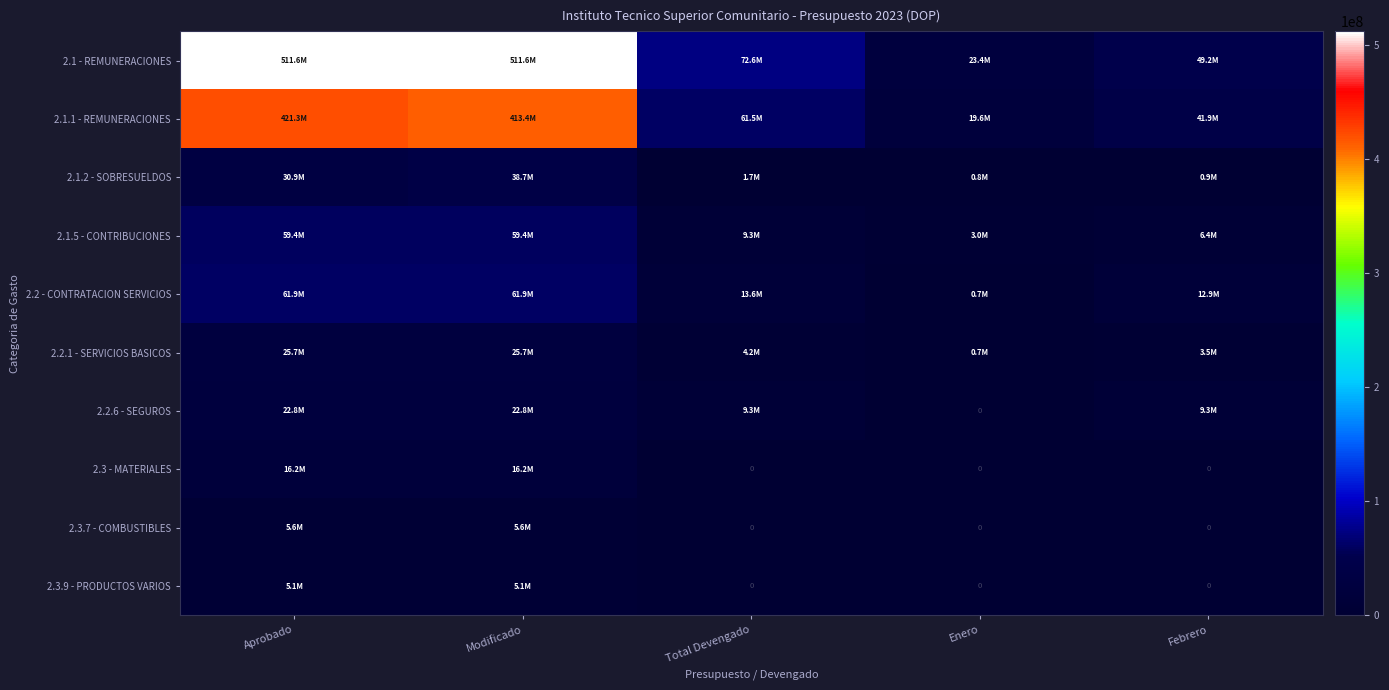

Which series changed the most between Modificado and Febrero?

2.1 - REMUNERACIONES